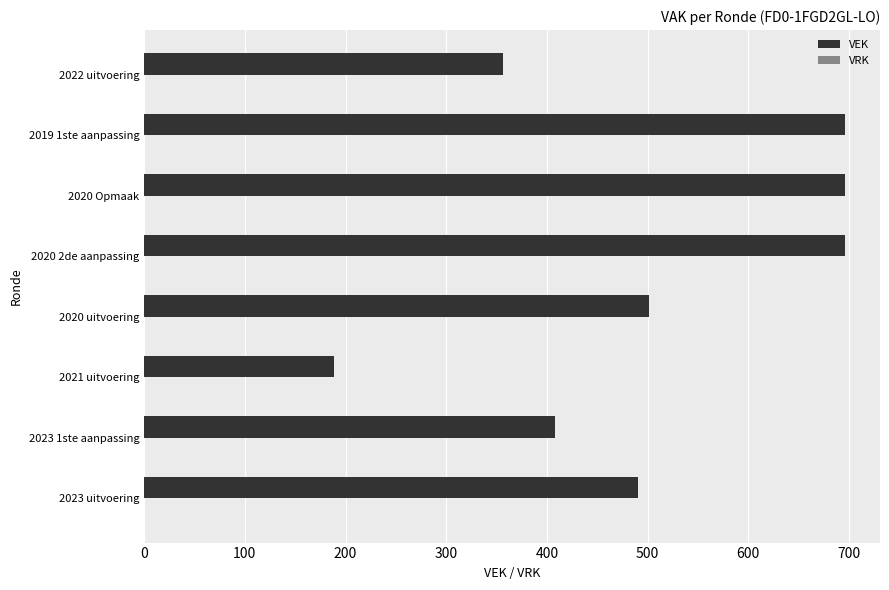

What is the change in value from 2021 uitvoering to 2020 Opmaak?

+507